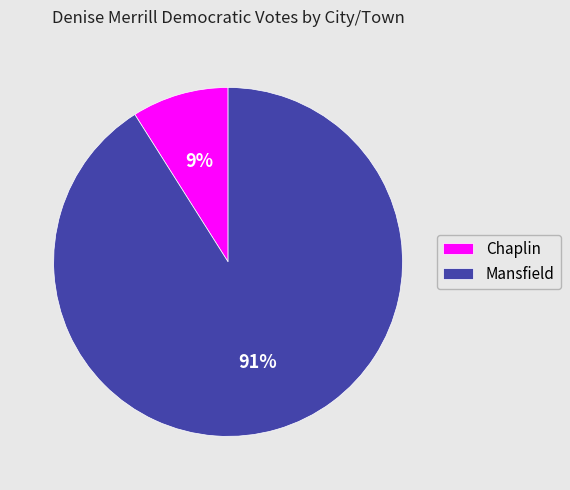

Is it true that Mansfield is 91% of the pie?

True